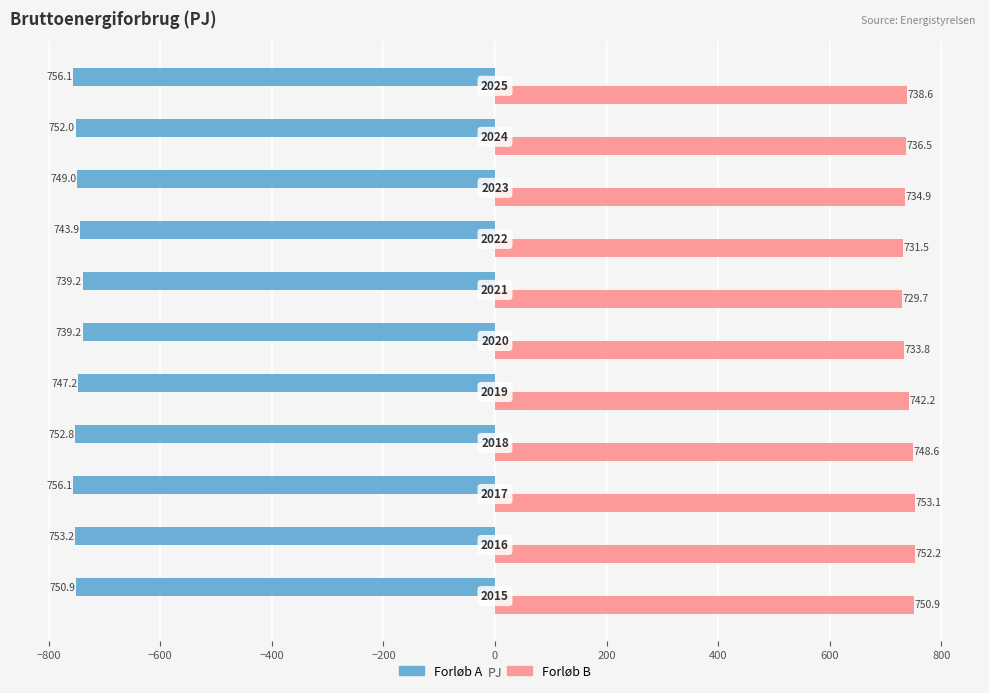

What is the difference between the second highest and second lowest values in the Forløb A series?

16.8